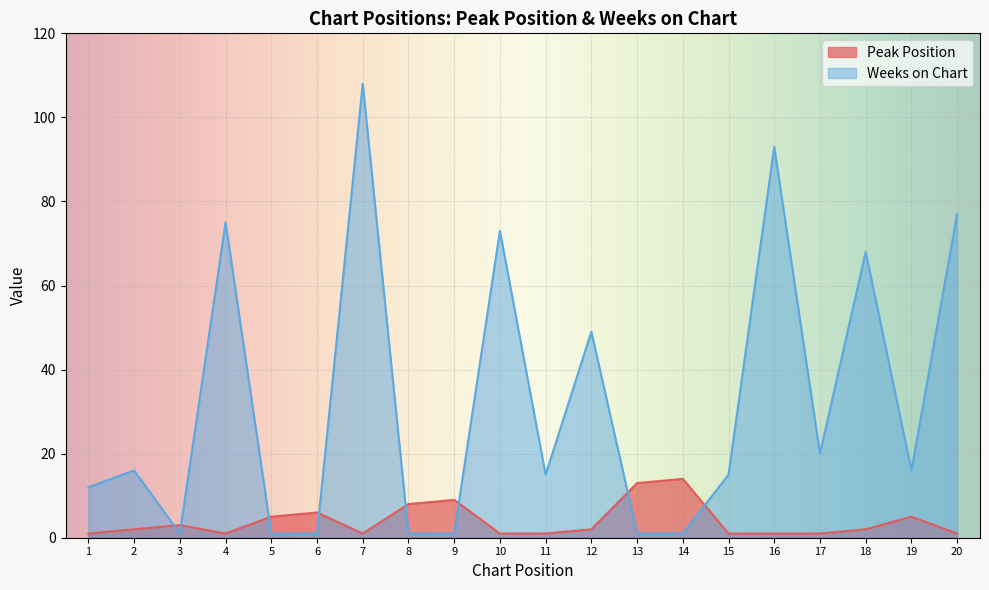

What is the difference between the Weeks on Chart values at 19 and 20?

61